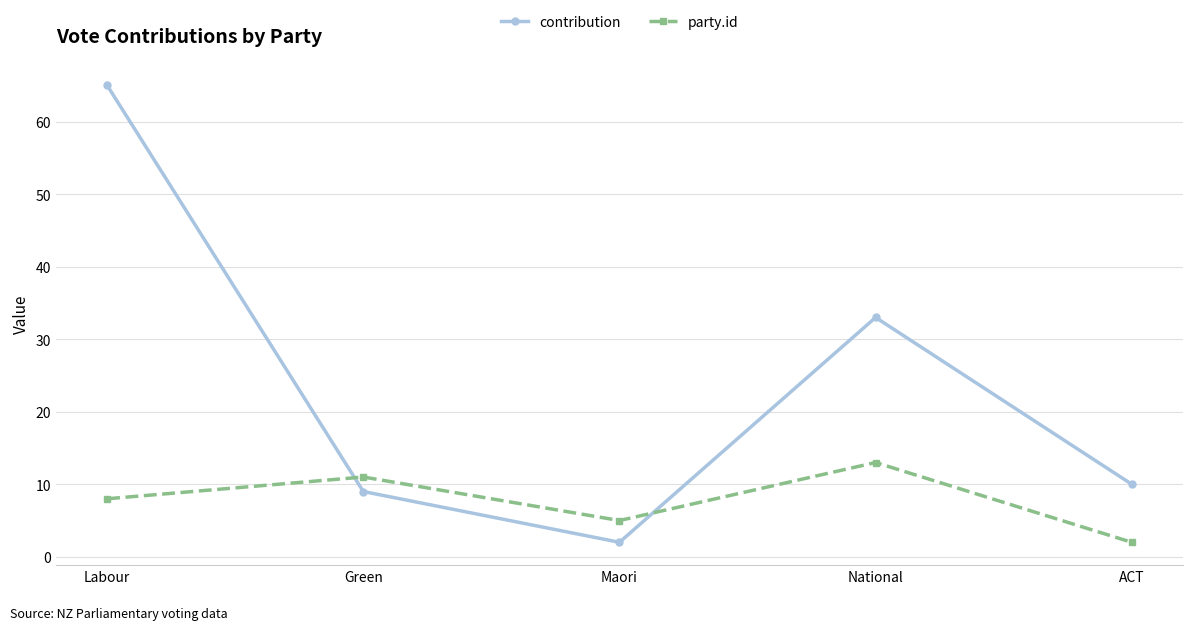

What is the difference between the second highest and second lowest values in the party.id series?

6